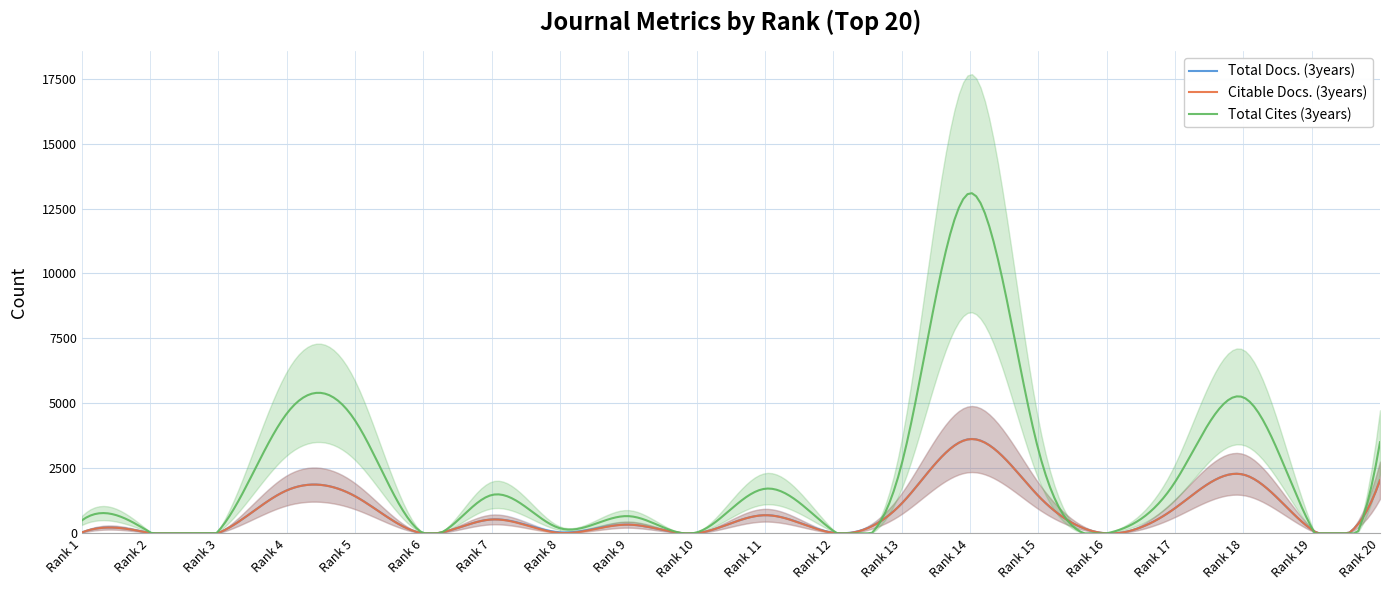

True or false: Total Cites (3years) has more than 0 interior local peaks.

True